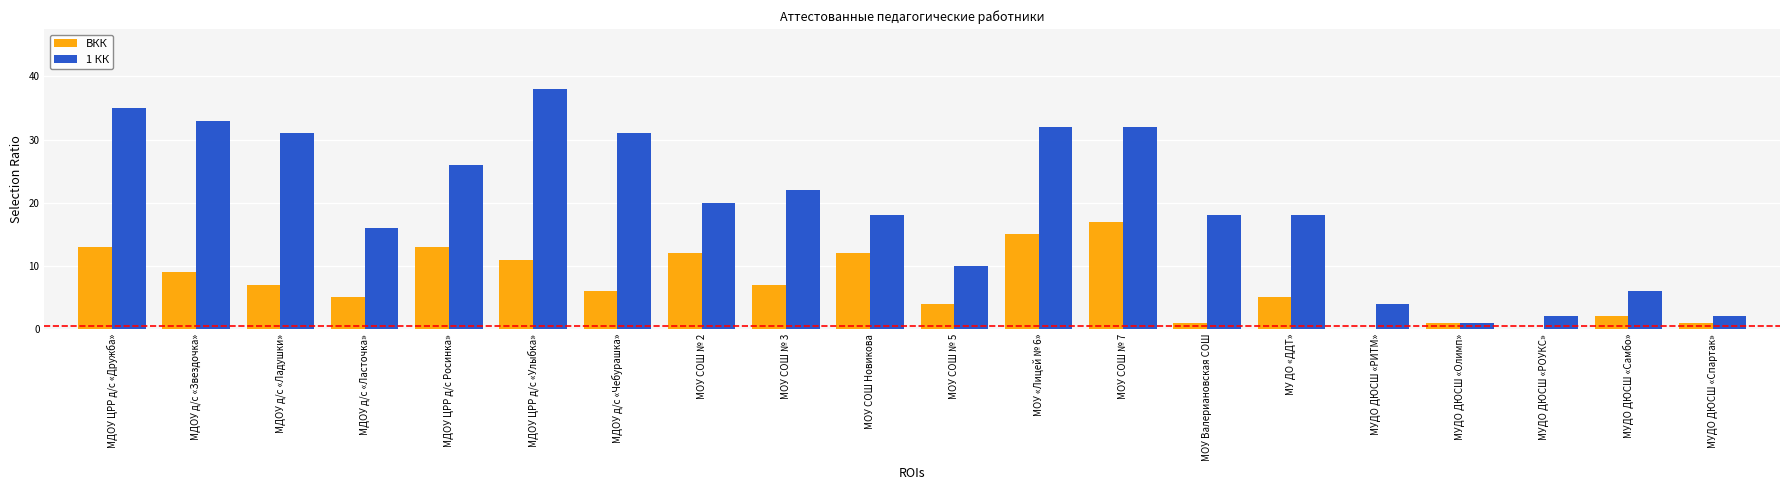

Is it true that 1 КК equals 16 at МДОУ д/с «Ласточка»?

True